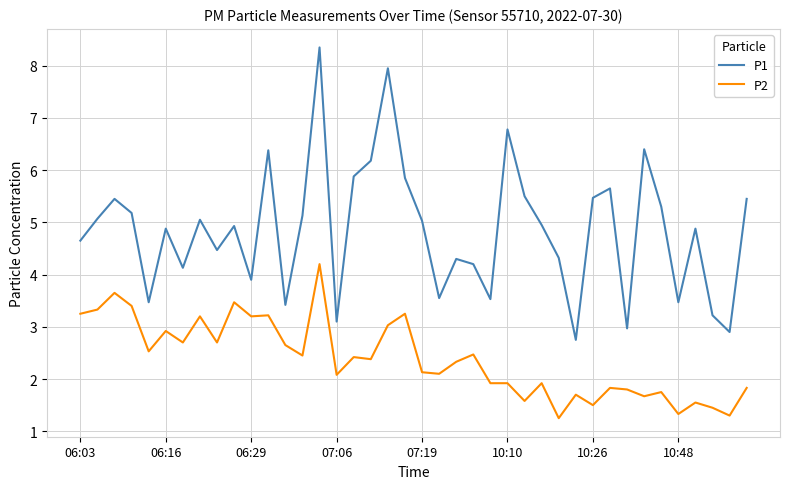

What is the difference between the maximum and second lowest values in the P2 series?

2.9